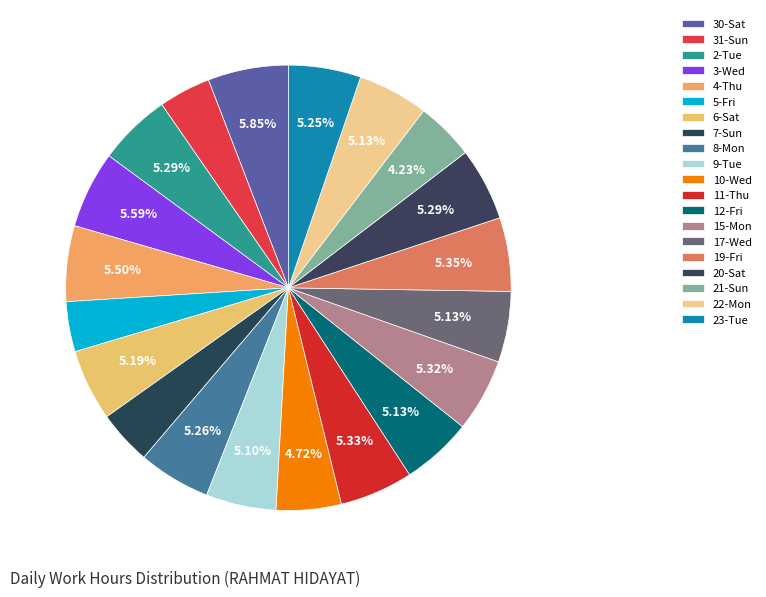

How many slices are in this pie chart?

20